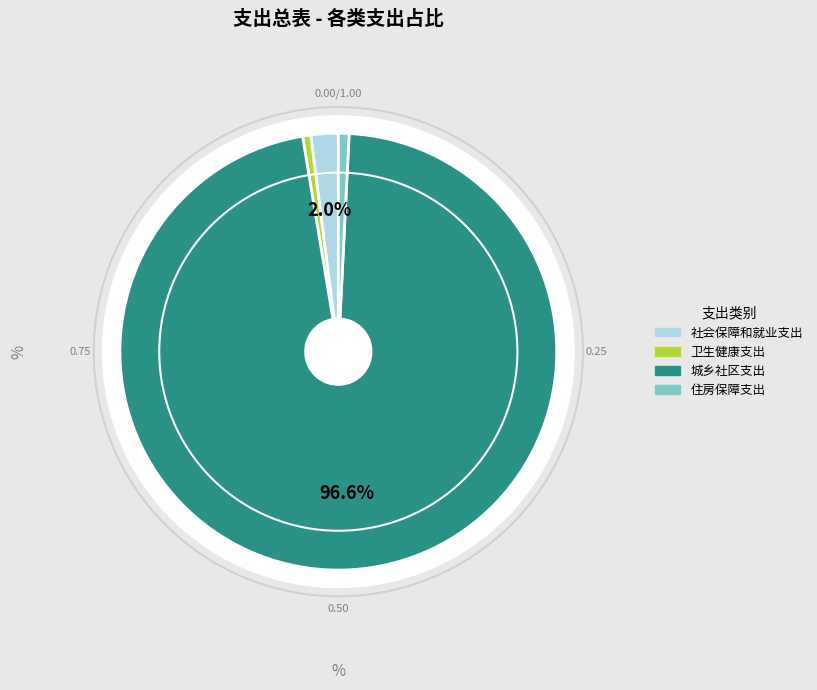

How many slices are in this pie chart?

4